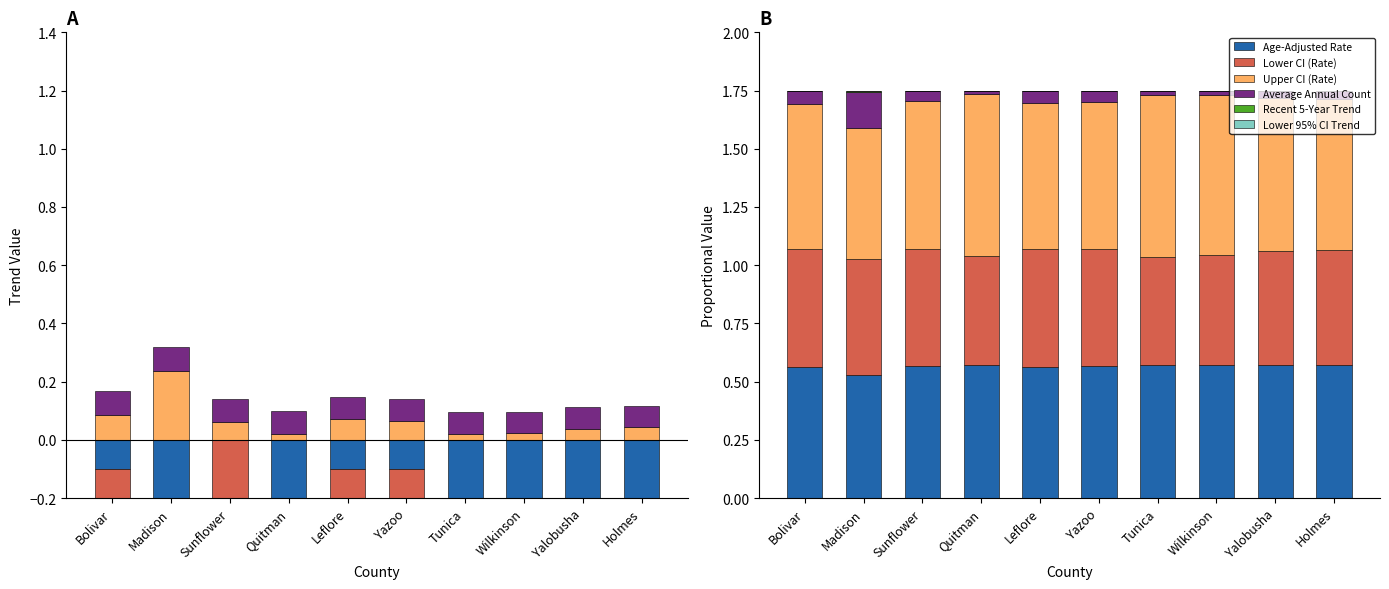

Where is Lower CI (Rate) nearest to the value 0?

Tunica